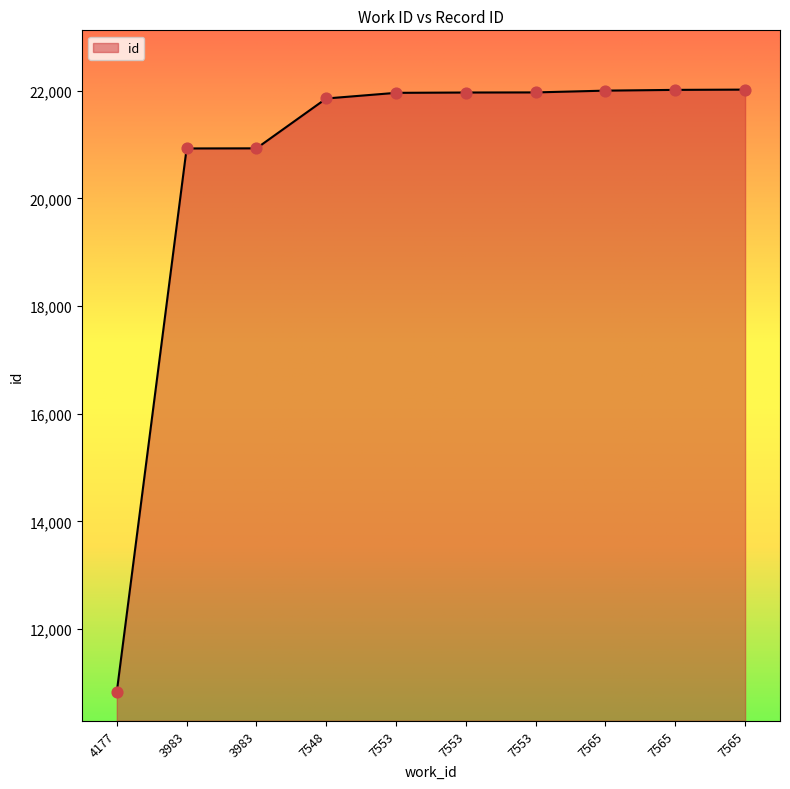

Which has a higher value, 3983 or 7553?

7553